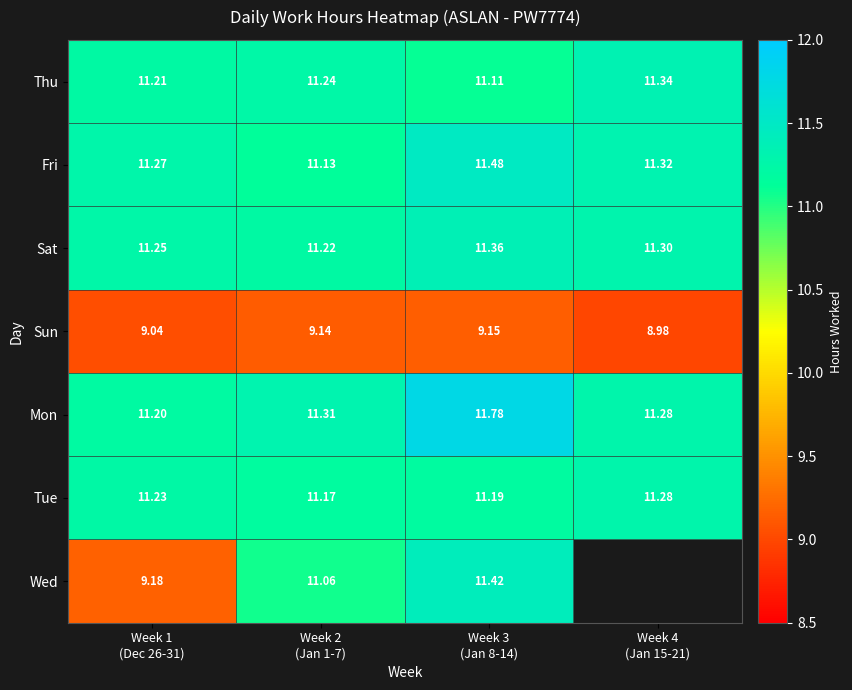

How many data points in Sun are less than 9?

1